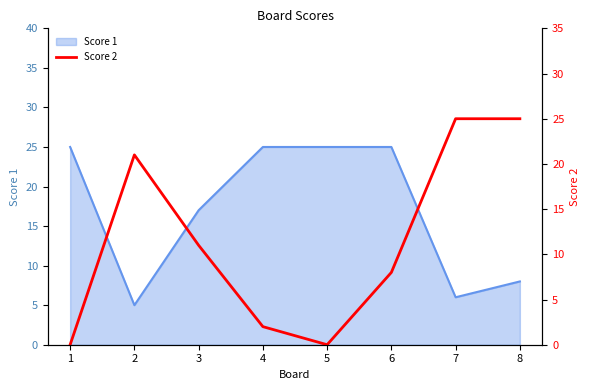

The Score 1 series shows 6 at 7. True or false?

True